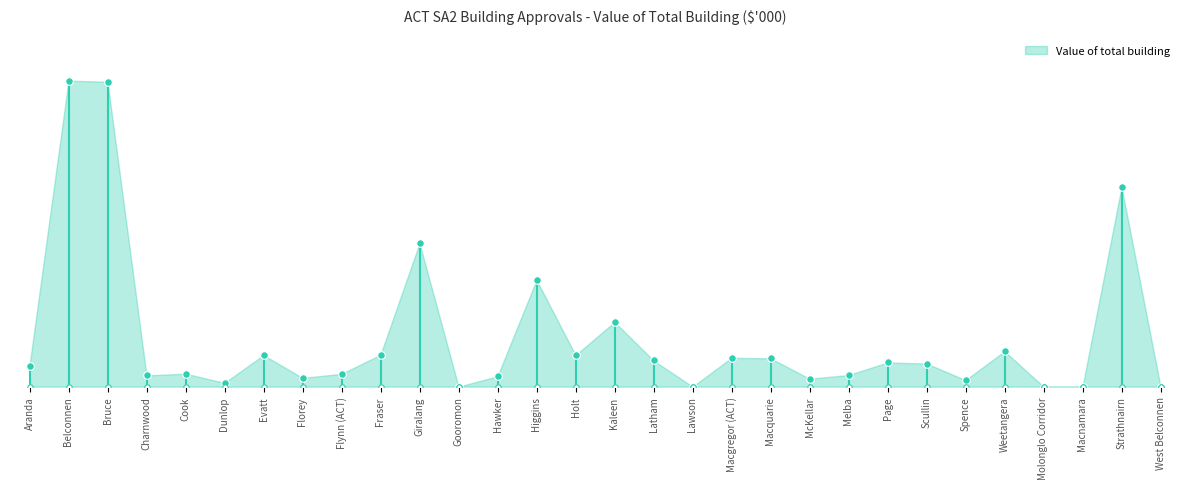

Between Gooromon and Melba, which is larger?

Melba